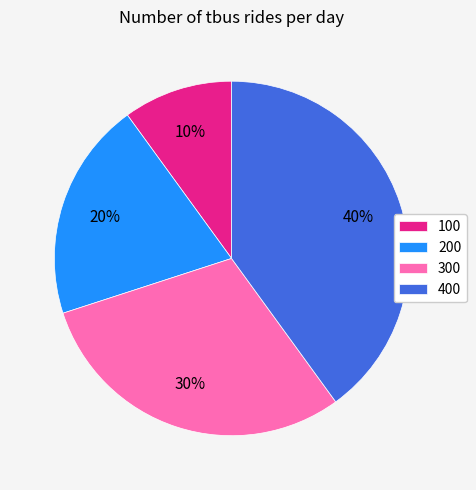

To the nearest percent, what percentage of the pie is 300?

30%